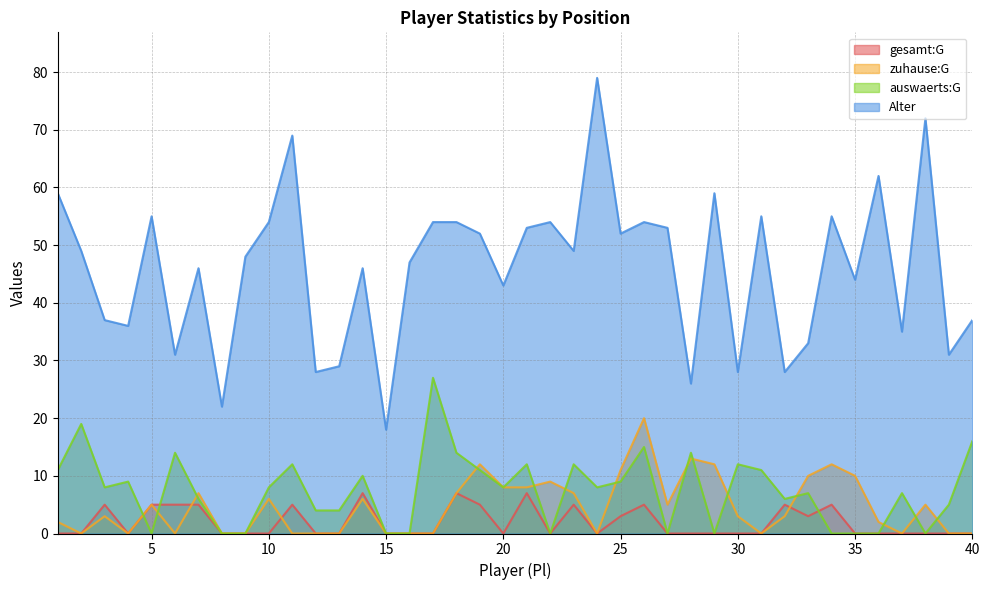

What is the total value across all series at 24?

87